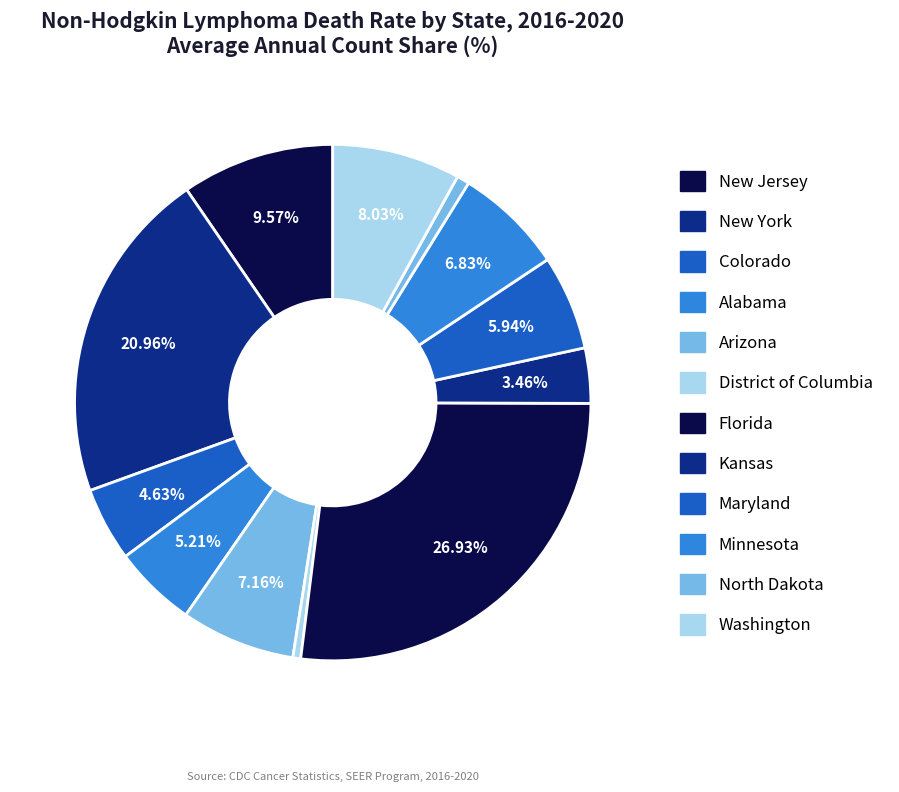

Approximately how many times larger is the value at Alabama compared to New York?

0.2